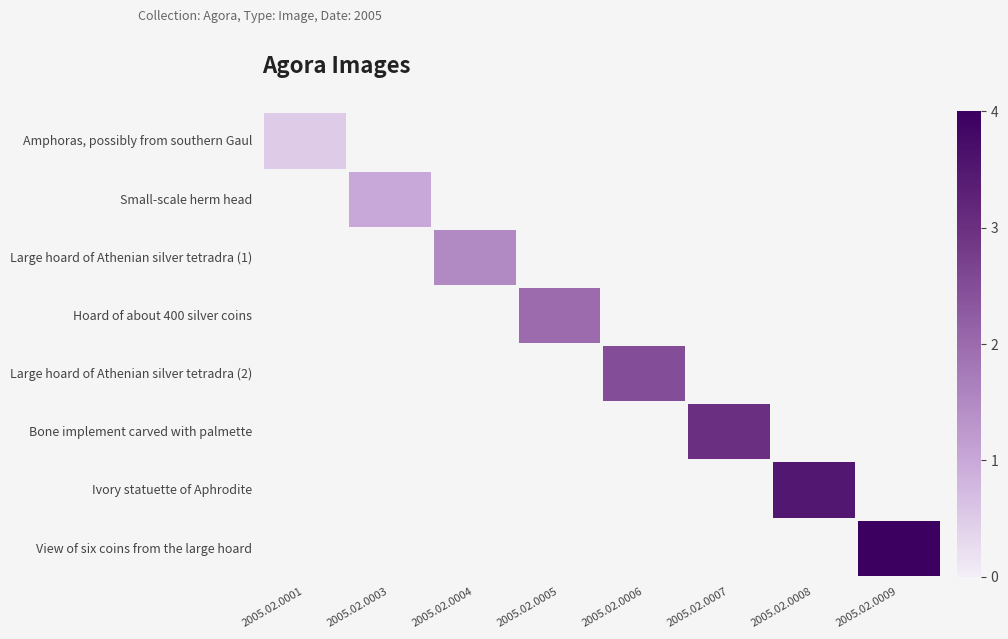

How many distinct data groups are displayed?

8